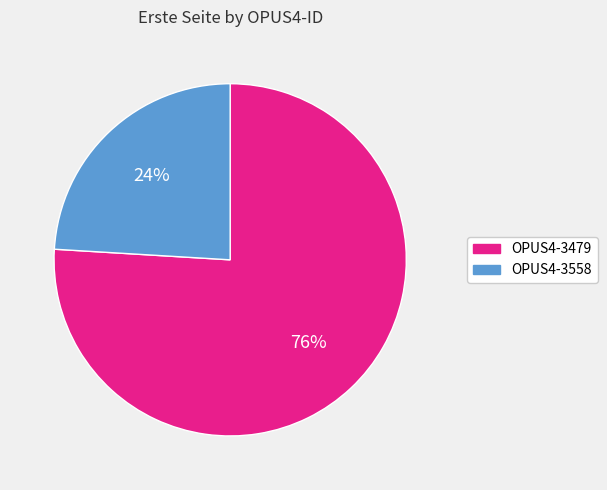

Do OPUS4-3558 and OPUS4-3479 together represent more than half of the pie?

Yes